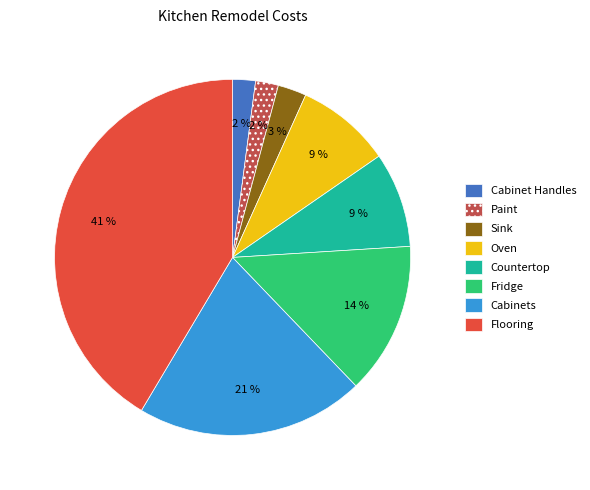

Approximately how many times larger is the value at Fridge compared to Cabinets?

0.7